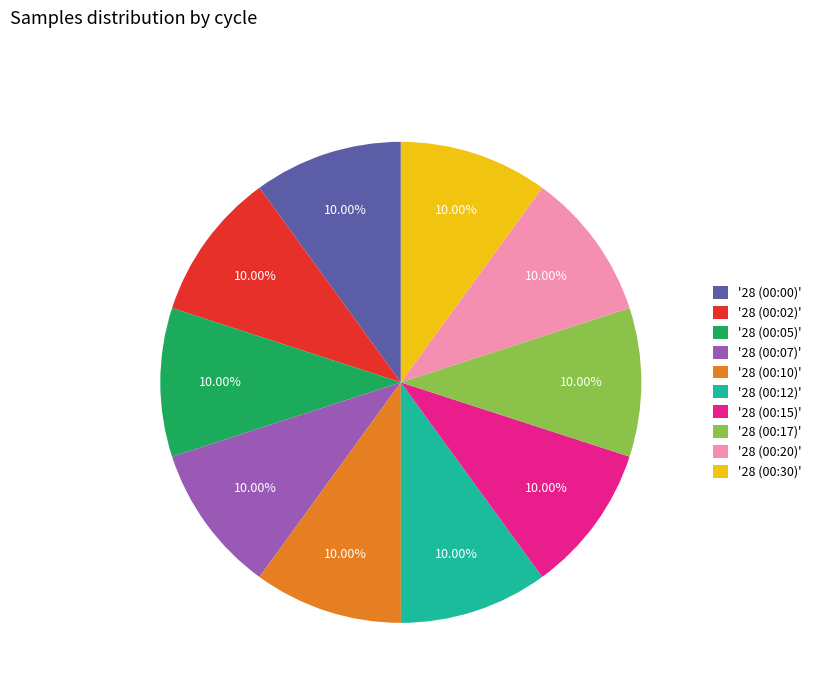

What is the ratio of the value at '28 (00:10)' to the value at '28 (00:00)'?

1.0